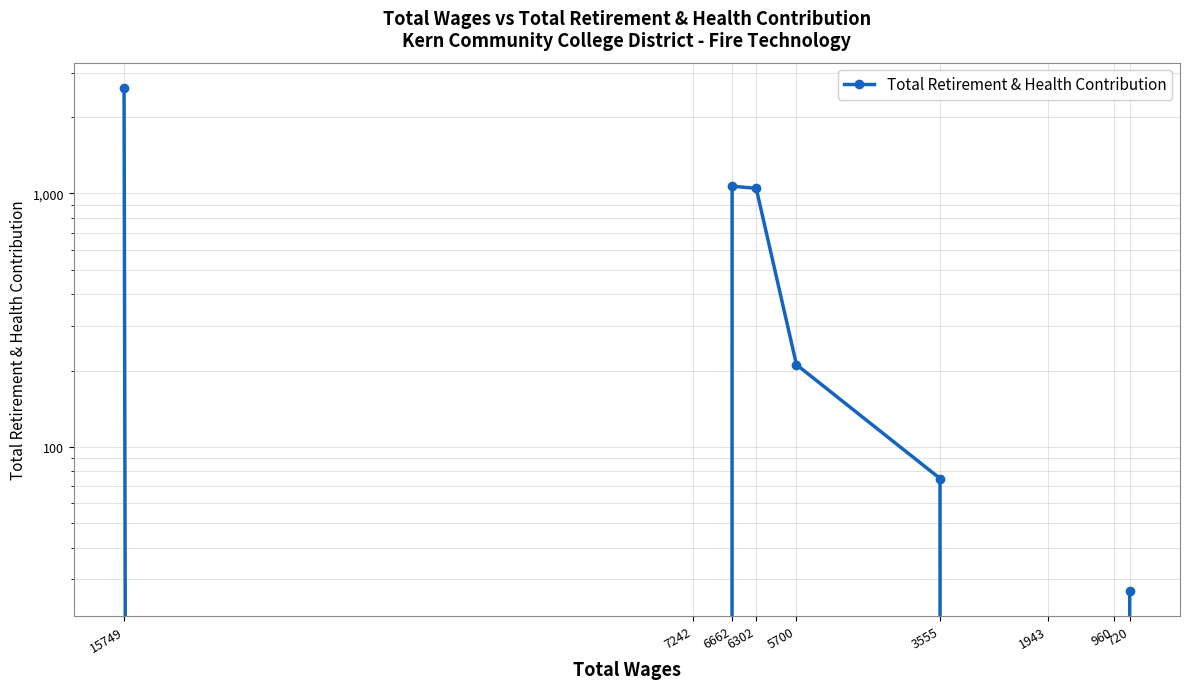

List the labels in order of value, largest first.

15749, 6662, 6302, 5700, 3555, 720, 7242, 1943, 960